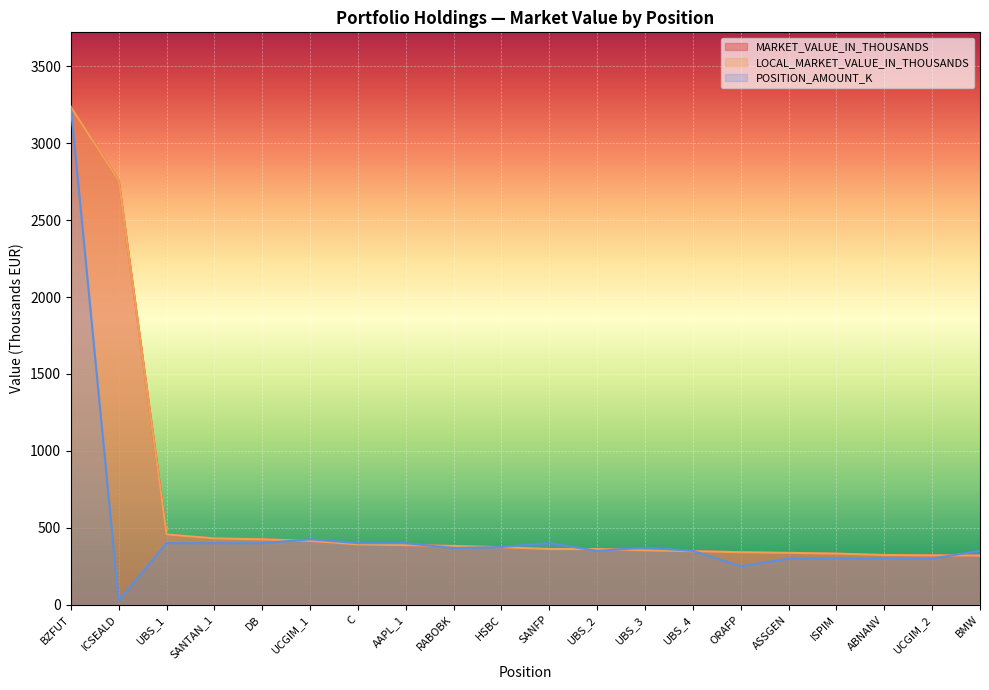

What is the maximum value for MARKET_VALUE_IN_THOUSANDS?

3236.0